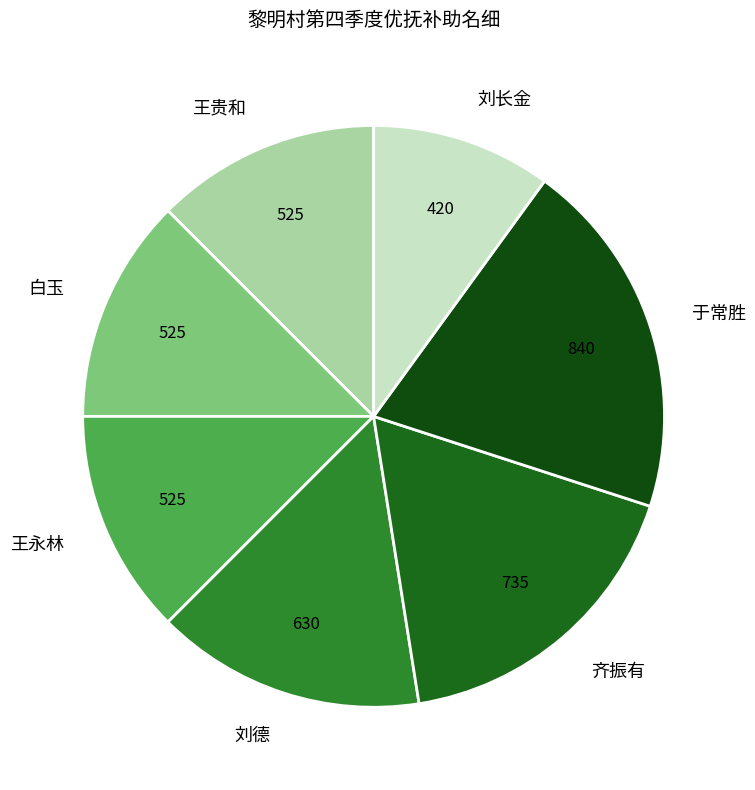

Combined, do 于常胜 and 白玉 account for over 50%?

No